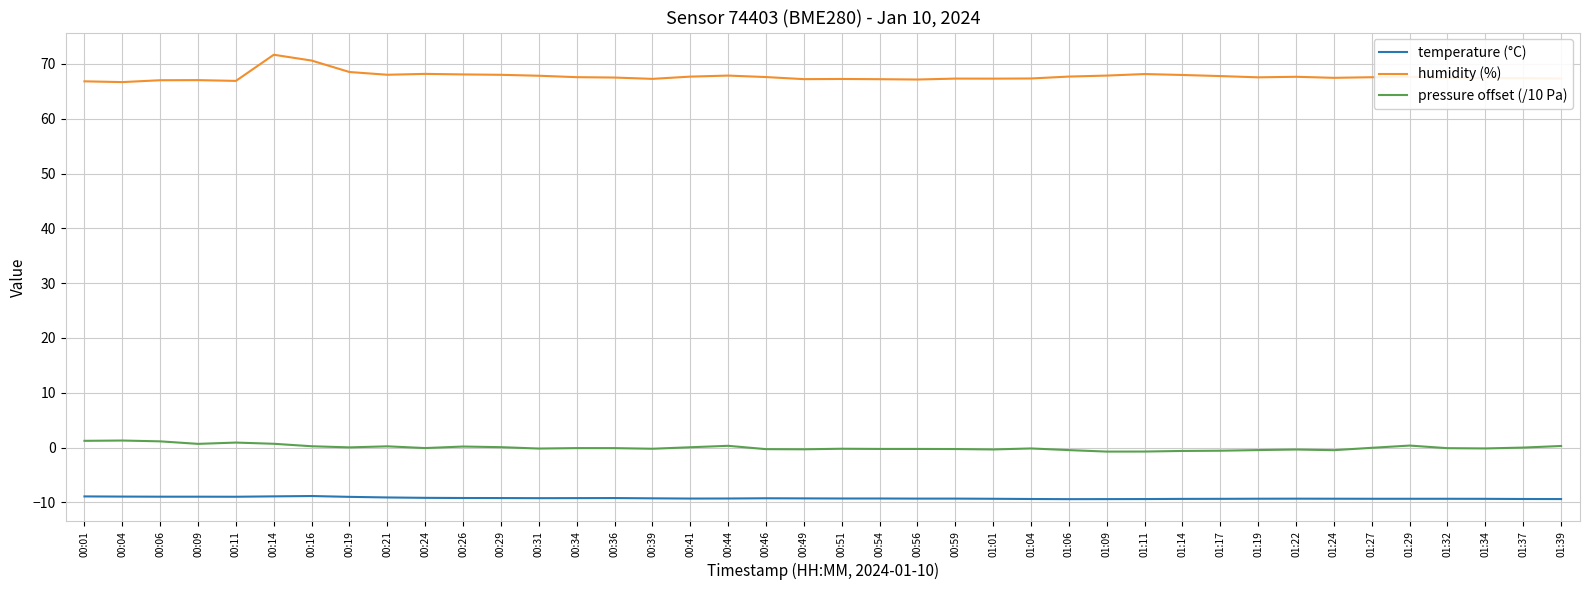

True or false: humidity (%) and temperature (°C) intersect in this chart.

False